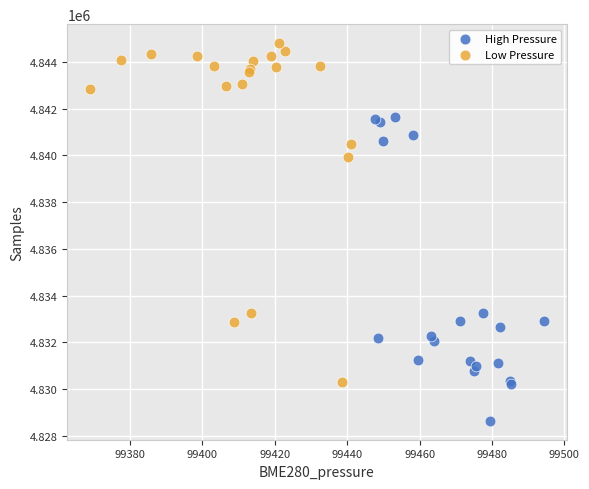

Which series has the largest Y range (max minus min)?

Low Pressure